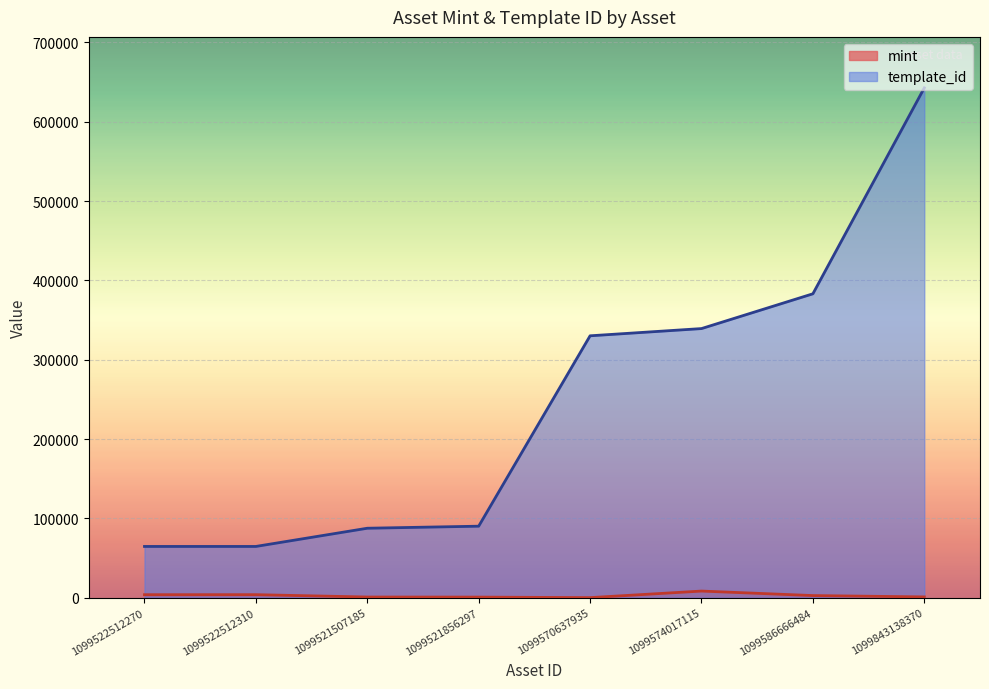

What are all the series names shown in the legend?

mint, template_id